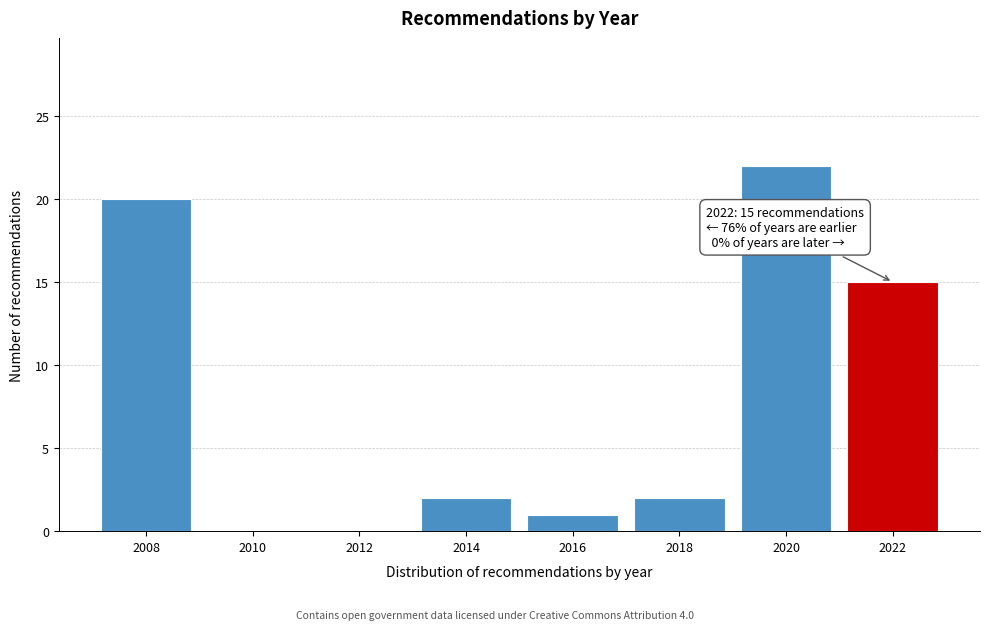

Reading left to right, extract all data points from this chart.

2008=20	2010=0	2012=0	2014=2	2016=1	2018=2	2020=22	2022=15